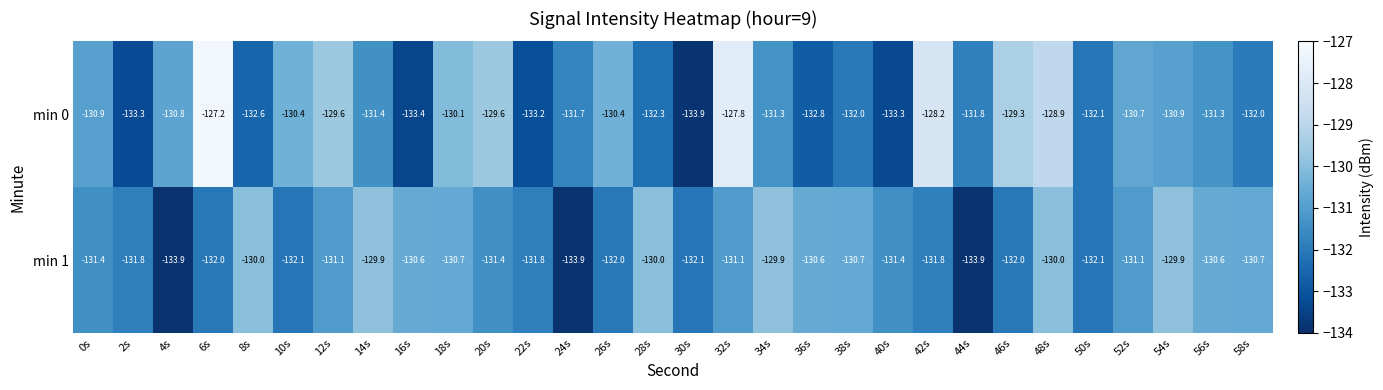

Which series has the largest range (max minus min)?

min 0